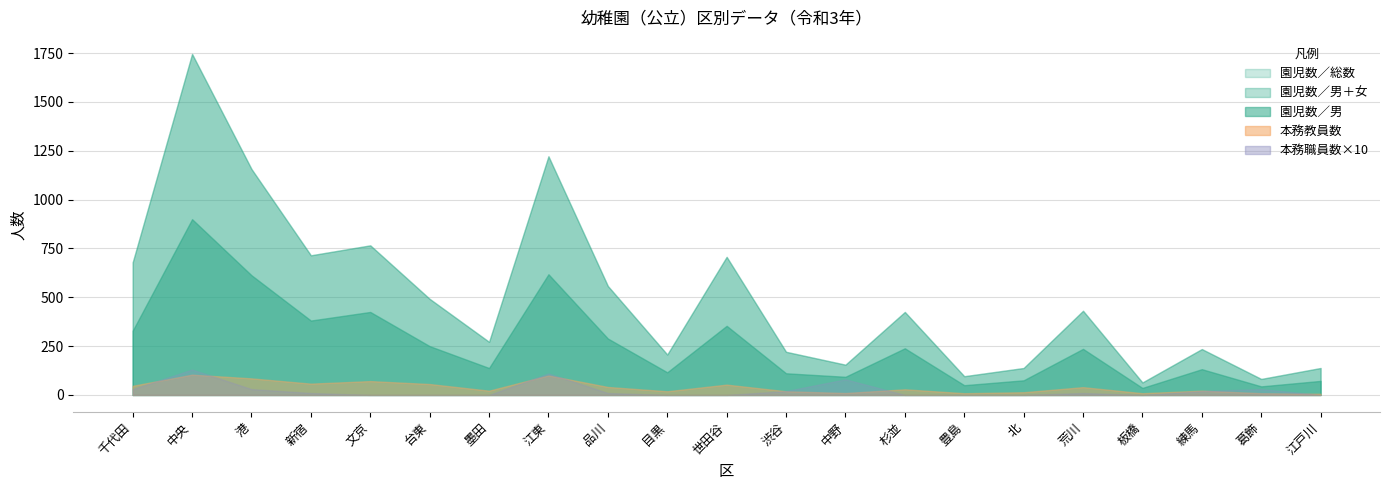

The 園児数／男 series shows 74 at 豊島. True or false?

False